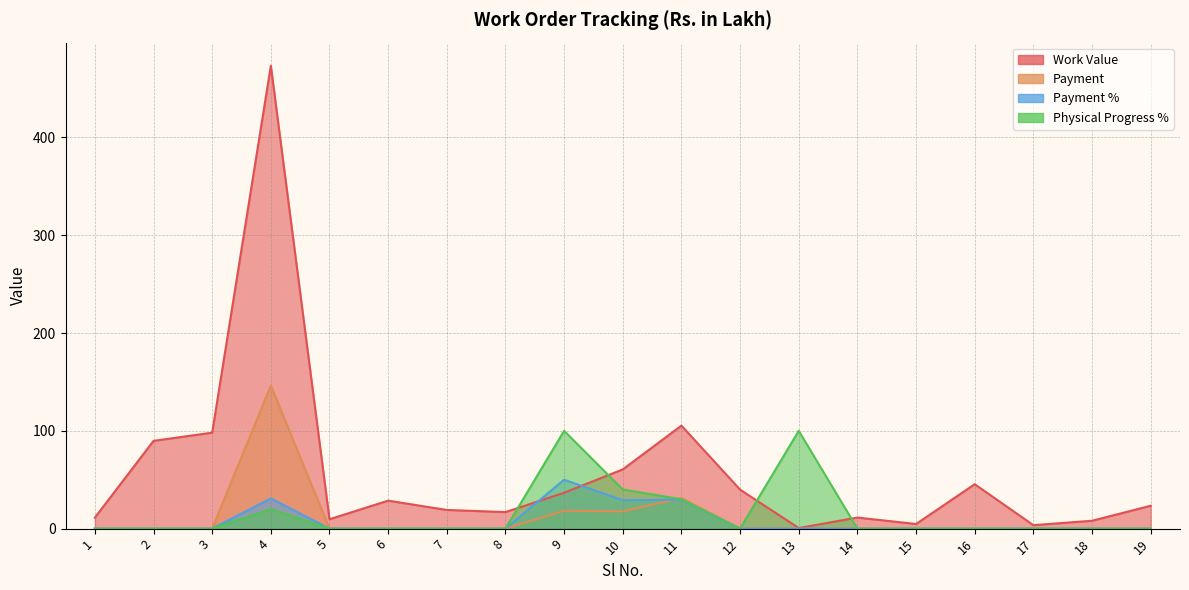

What is the average value of the Physical Progress % series?

15.3